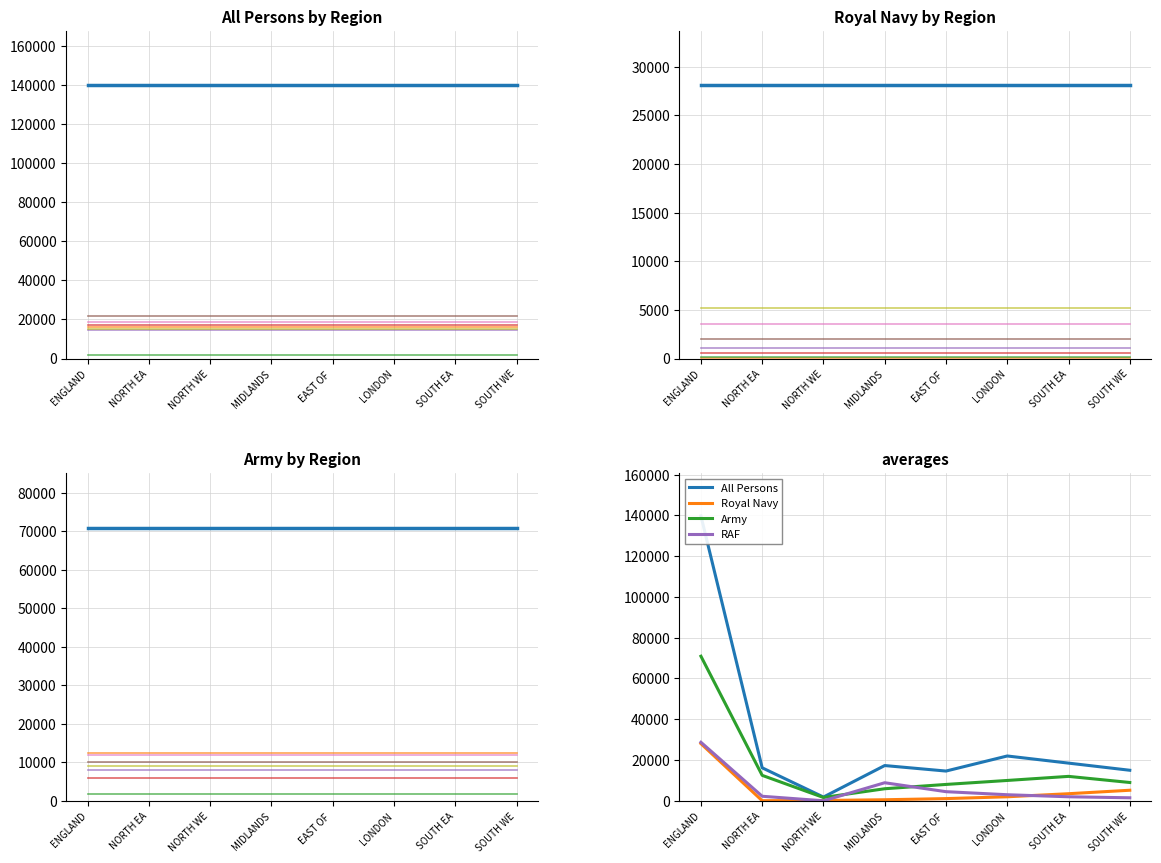

At which label does RAF first exceed 3000?

ENGLAND